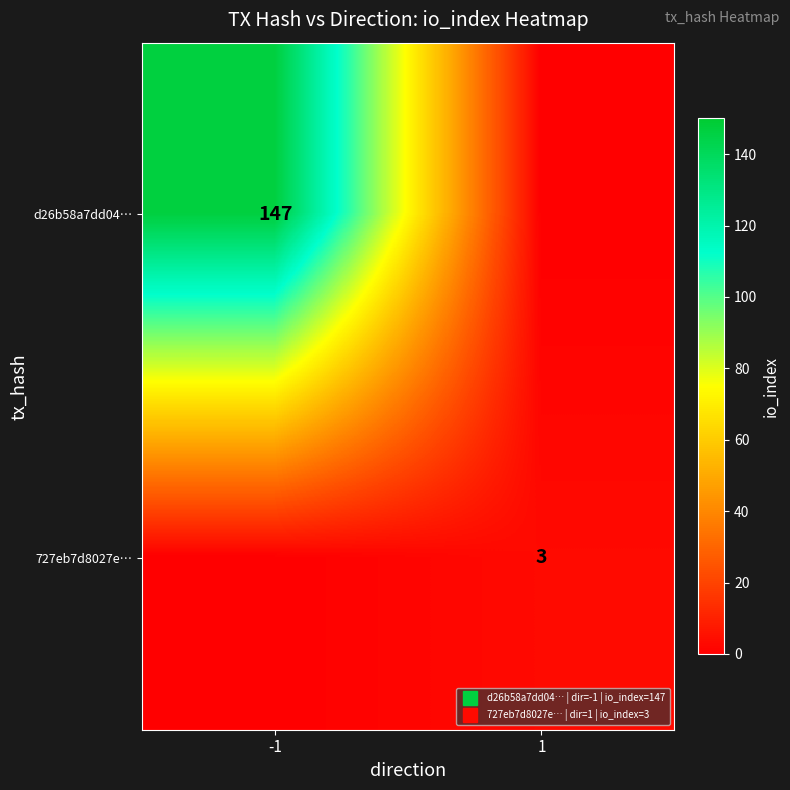

Rank the series by their average value, from lowest to highest.

727eb7d8027e…, d26b58a7dd04…